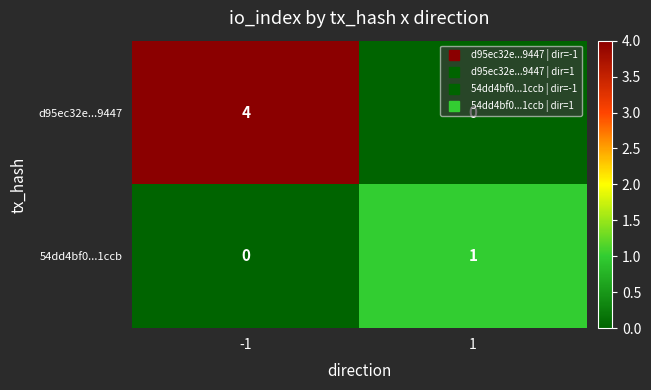

What is the spread (max minus min) of values at 1?

1